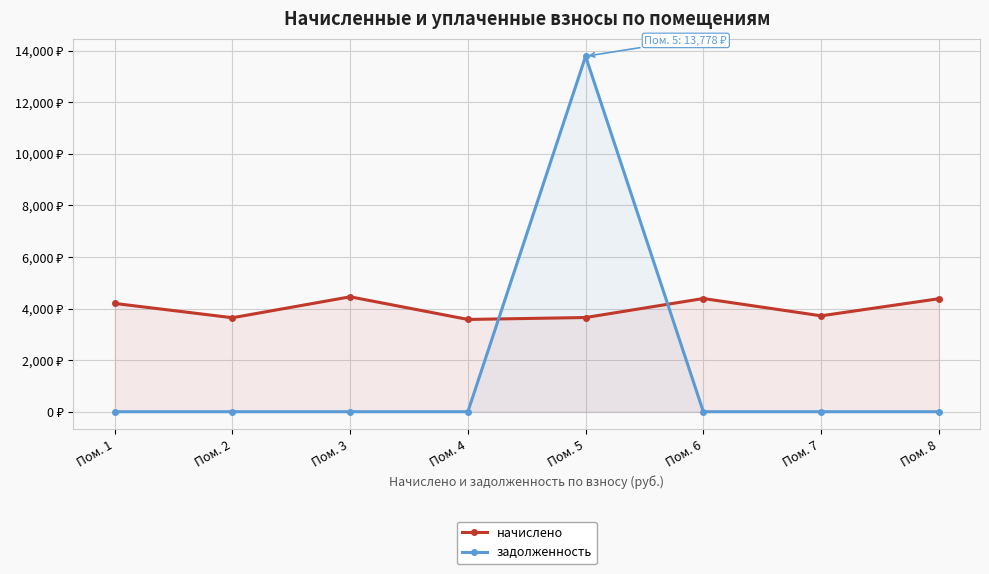

What is the total value across all series at Пом. 4?

3577.0